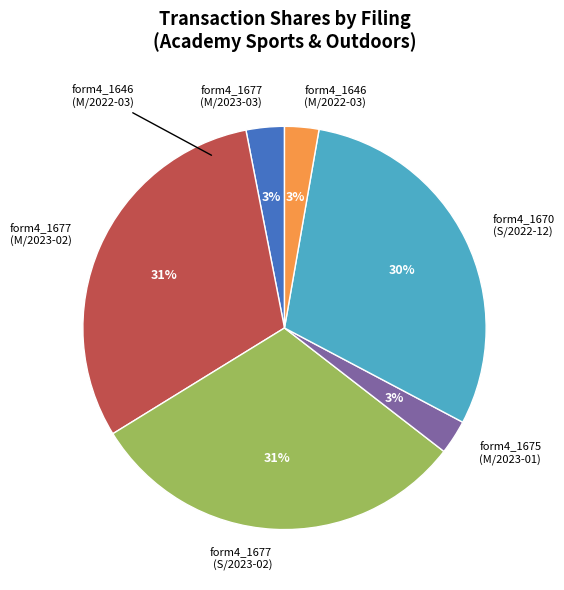

Between form4_1675 (M/2023-01) and form4_1677 (S/2023-02), which is larger?

form4_1677 (S/2023-02)